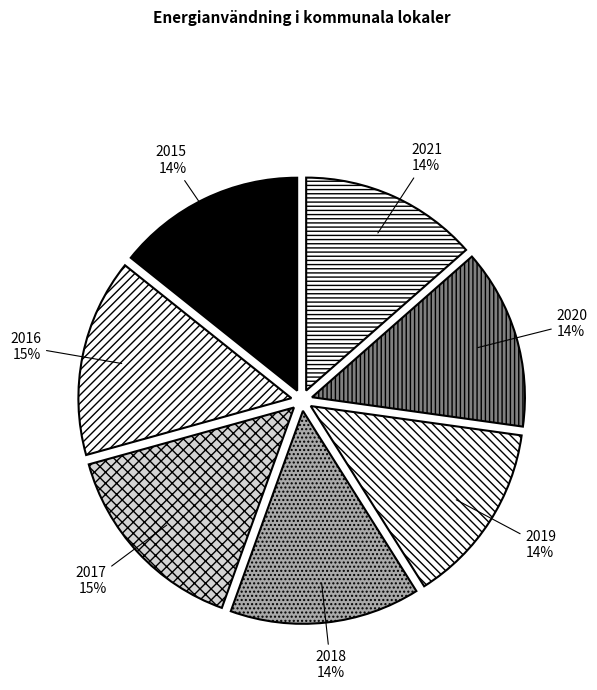

To the nearest percent, what is the average slice percentage?

14%